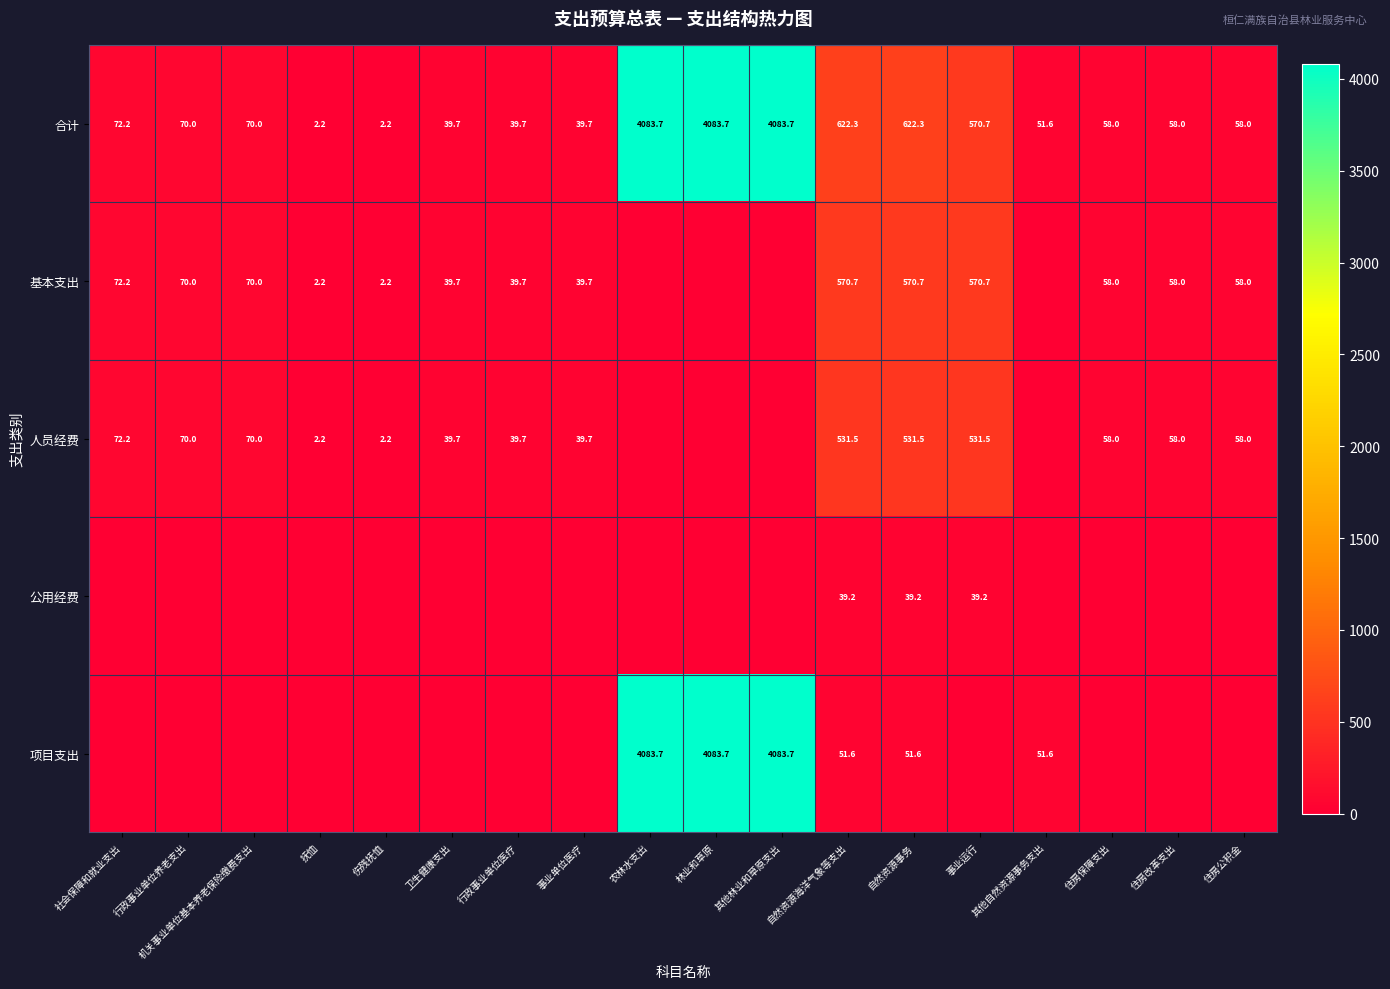

What is the lowest value of the 合计 series?

2.2